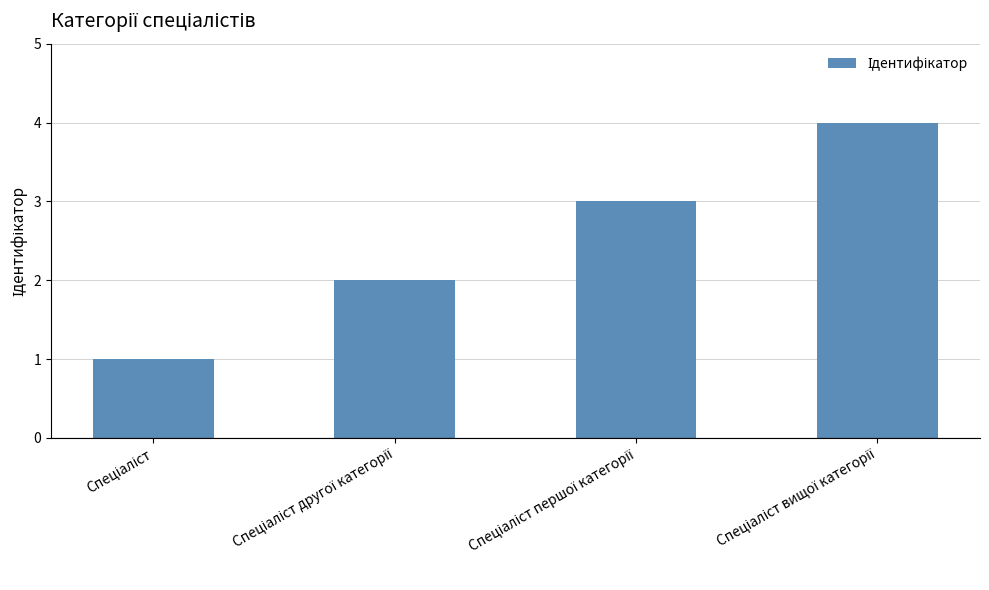

What is the difference between the maximum and minimum values?

3